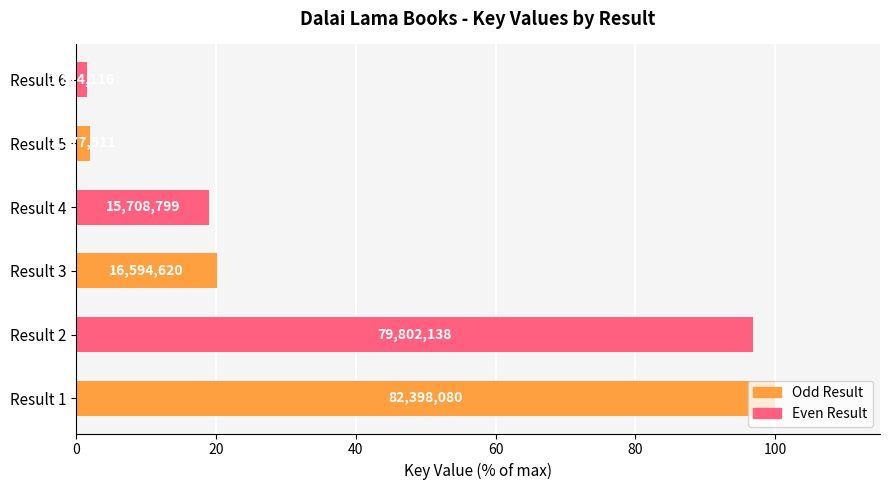

How many bars are there in total?

6